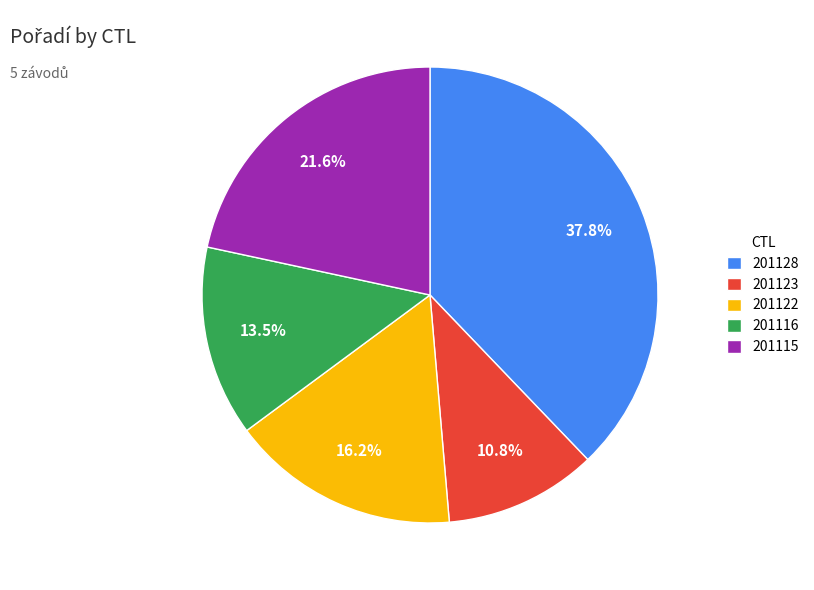

Approximately how many times larger is the value at 201122 compared to 201116?

1.2